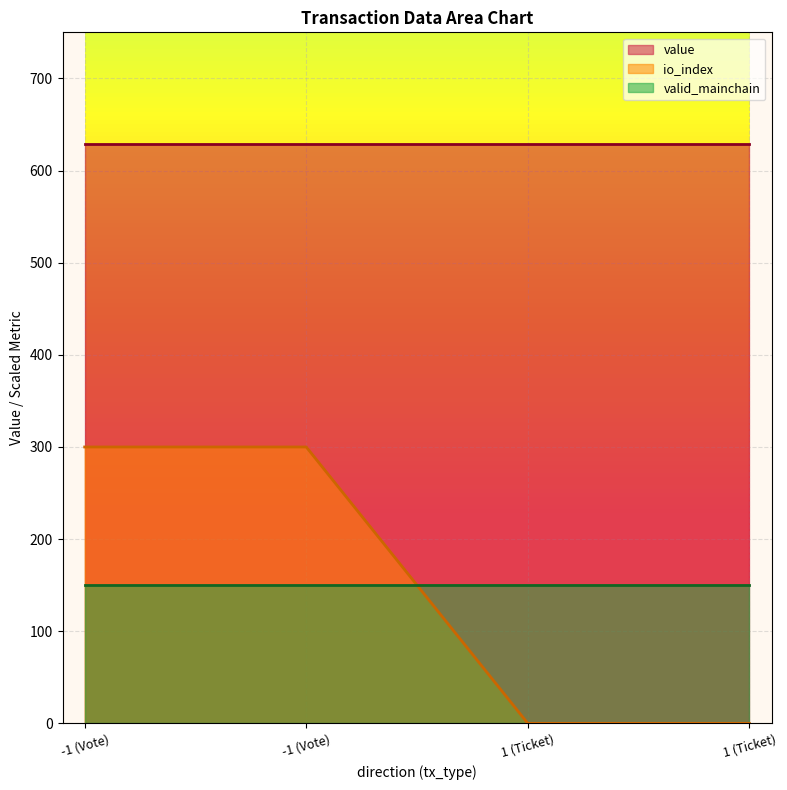

True or false: value and valid_mainchain intersect in this chart.

False